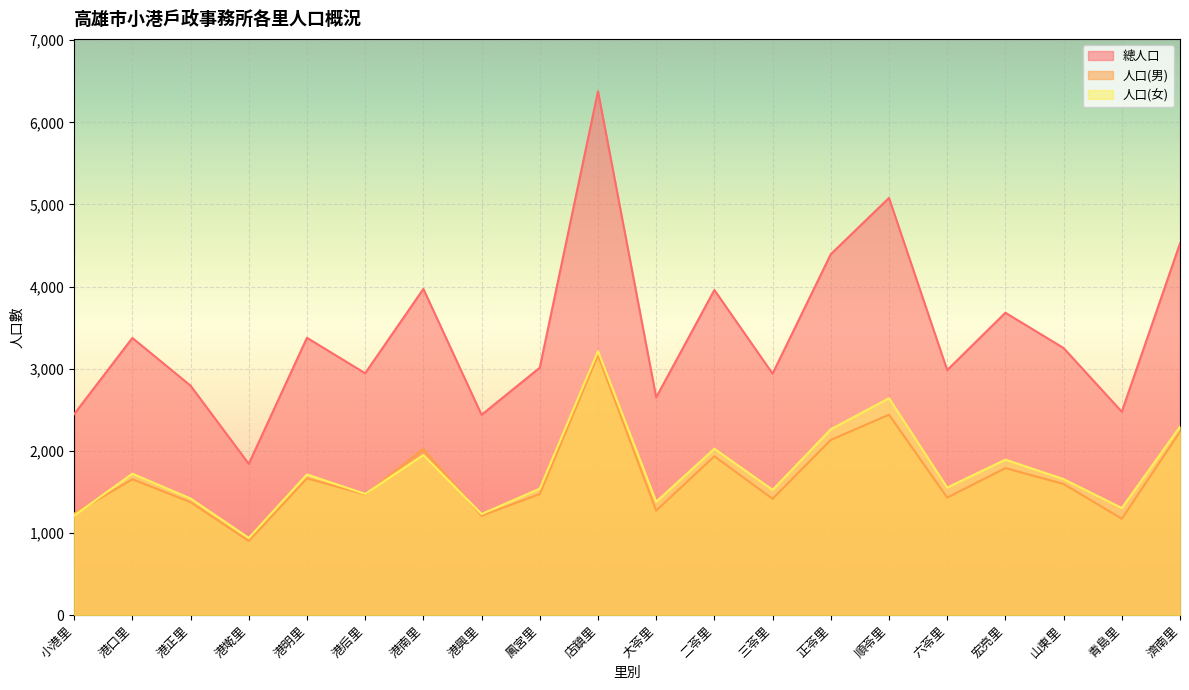

What value does the 人口(女) series have at 大苓里, to the nearest 100?

1400